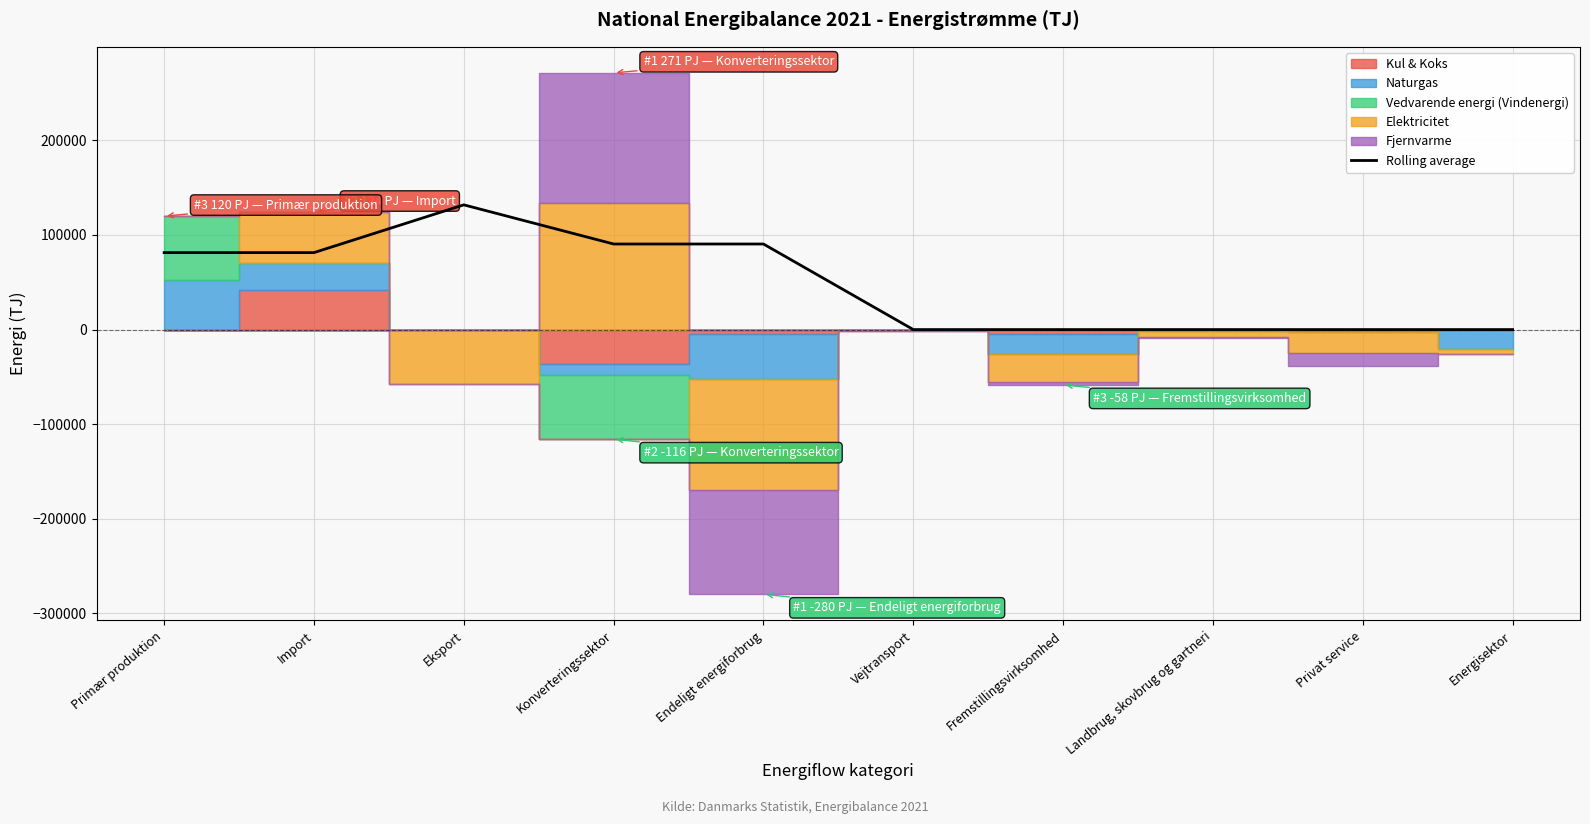

Reading left to right, what are all the values shown in this chart?

Primær produktion=81352.0	Import=81352.0	Eksport=131814.3	Konverteringssektor=90430.7	Endeligt energiforbrug=90430.7	Vejtransport=0.0	Fremstillingsvirksomhed=0.0	Landbrug, skovbrug og gartneri=0.0	Privat service=0.0	Energisektor=0.0